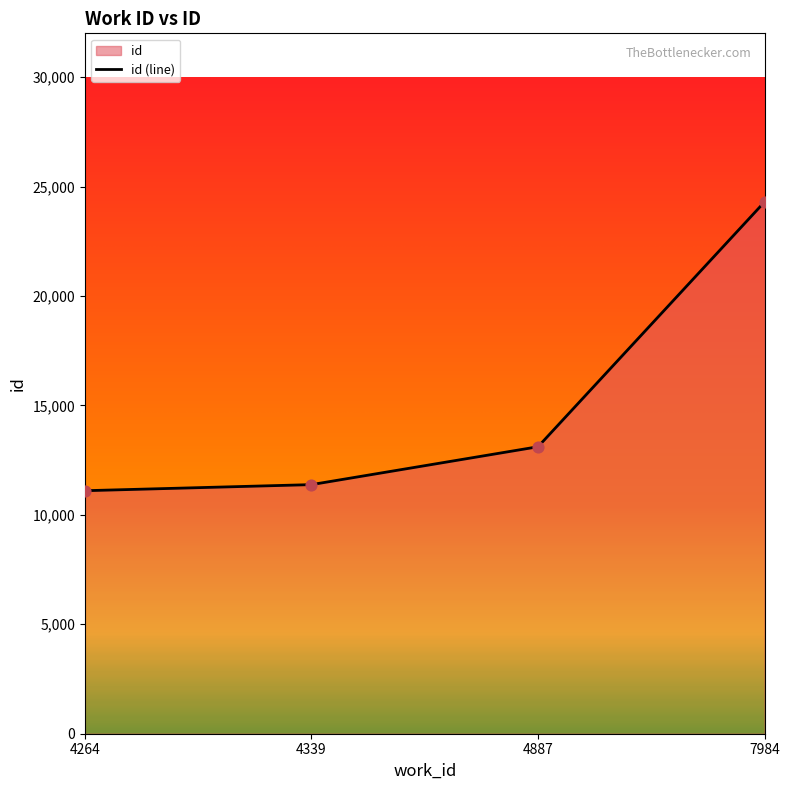

What is the ratio of the value at 4264 to the value at 7984?

0.5